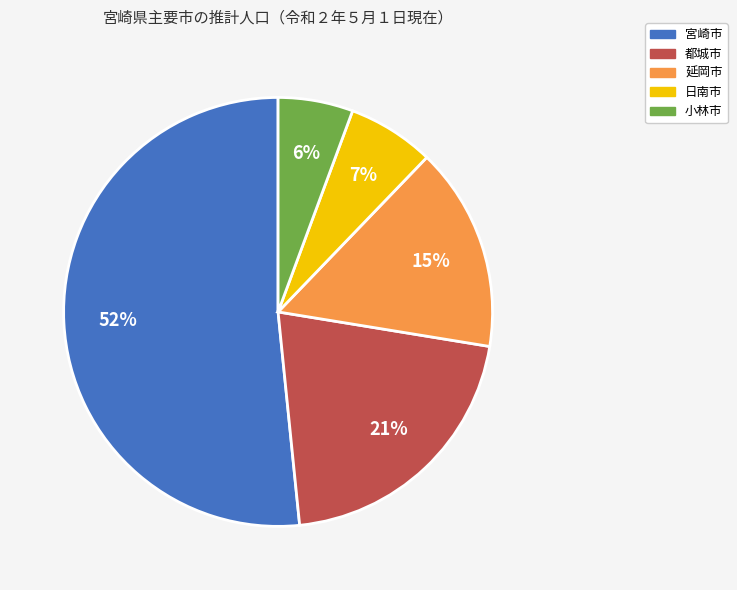

Rank the categories by value from highest to lowest.

宮崎市, 都城市, 延岡市, 日南市, 小林市